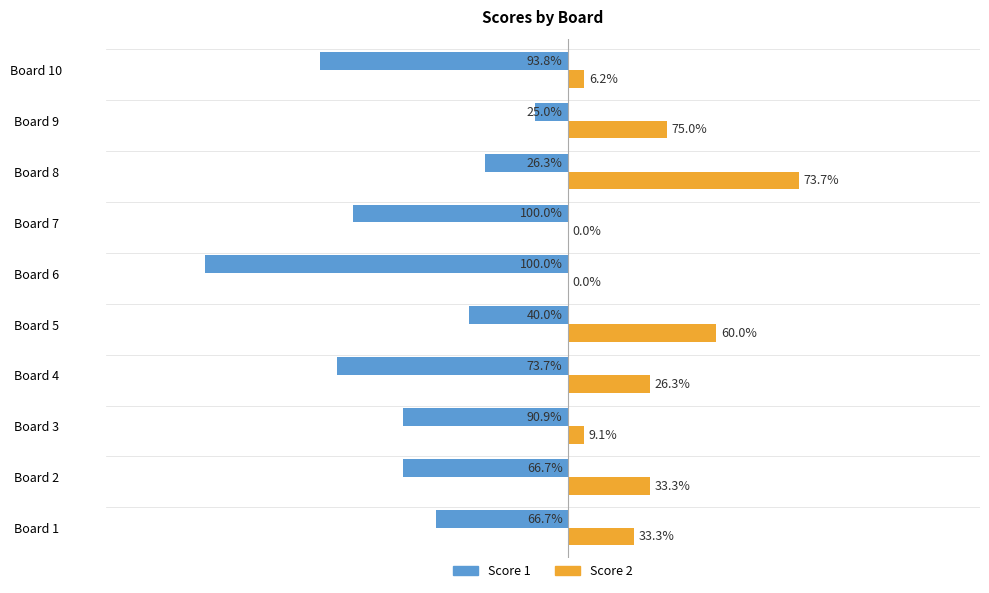

What are all the series names shown in the legend?

Score 1, Score 2